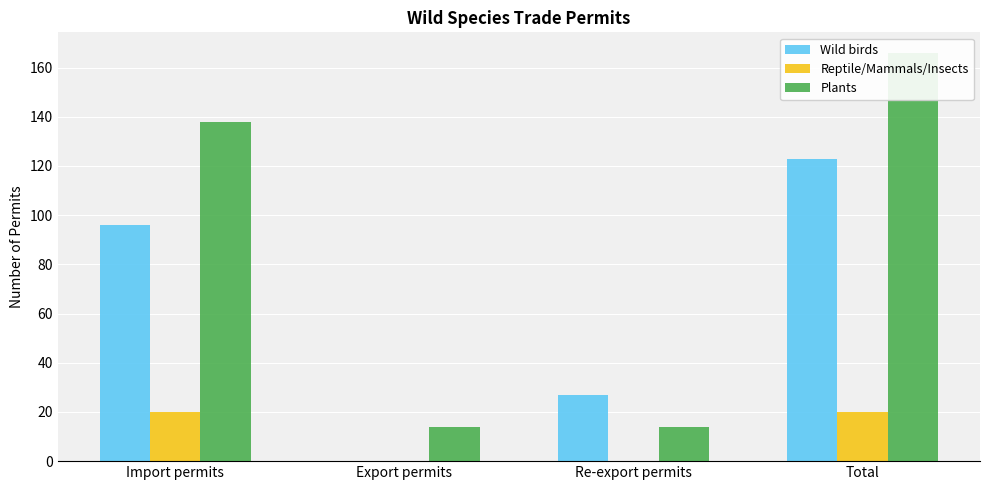

Is it true that Wild birds equals 33 at Total?

False